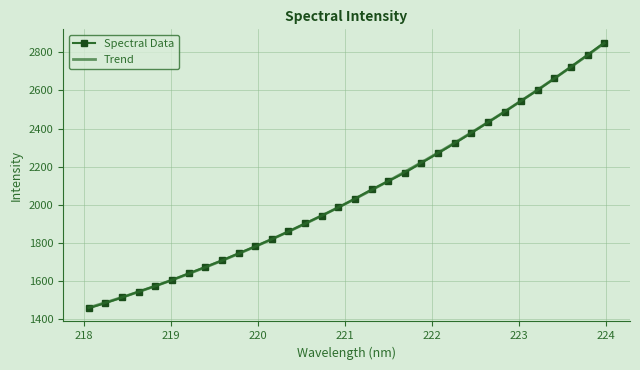

What are all the series names shown in the legend?

Spectral Data, Trend